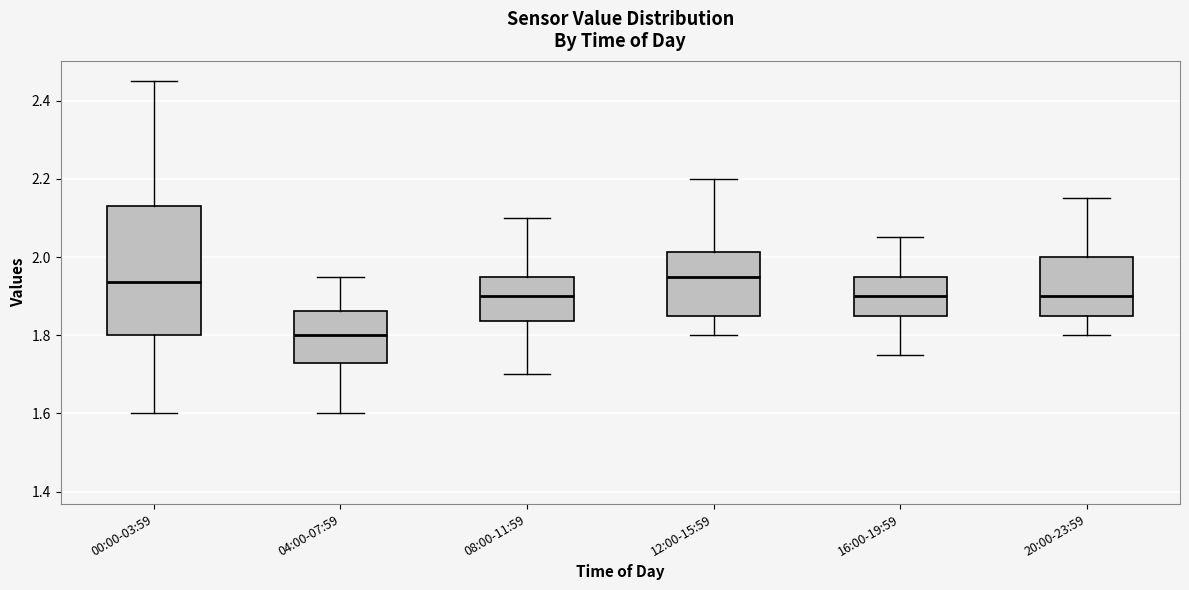

Where does the lower whisker of the box for 00:00-03:59 end on the y-axis? The values are not printed on the chart, so give them approximately, as read against the axis.

1.60